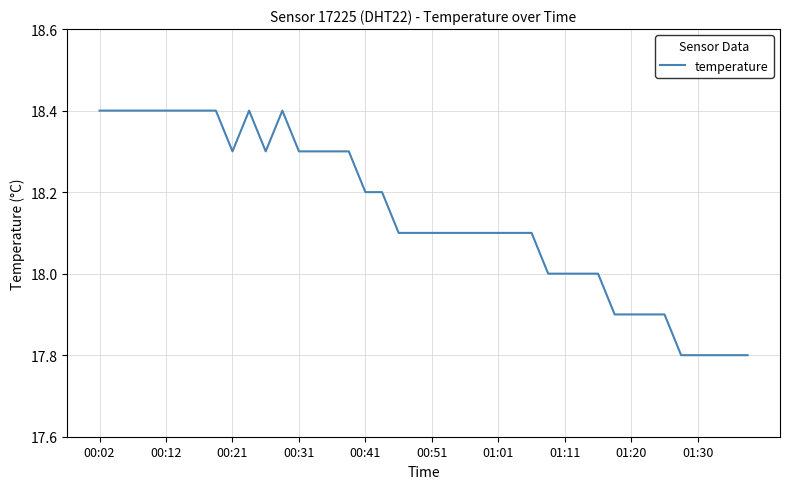

What is the difference between the maximum and minimum values?

0.6